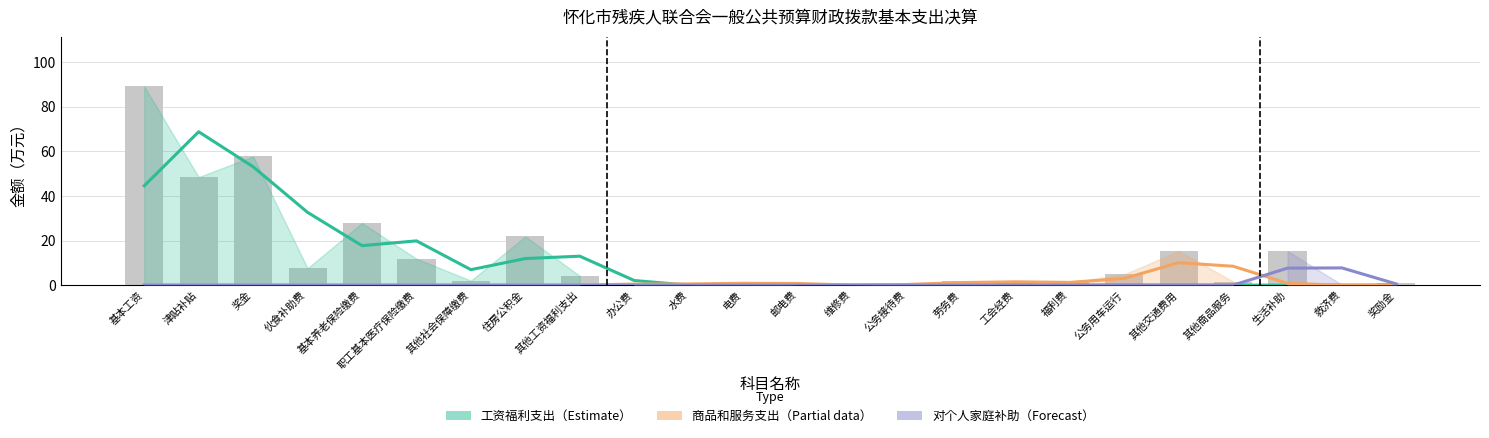

Rank the series at 奖金 from highest to lowest value.

工资福利支出（Estimate）, 商品和服务支出（Partial）, 对个人家庭补助（Forecast）